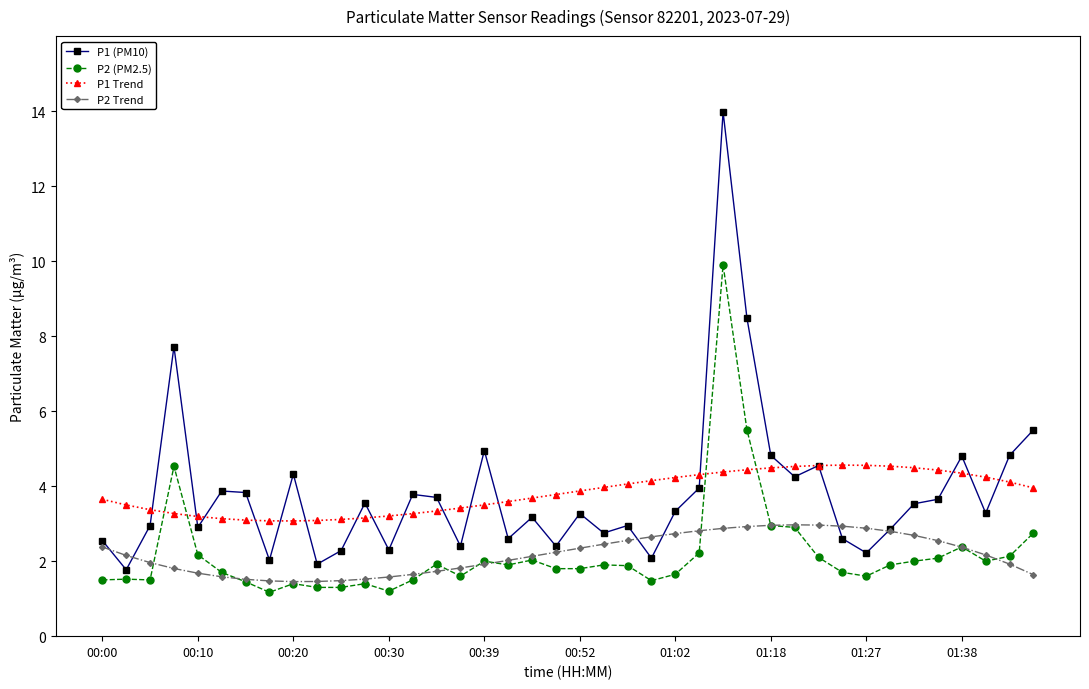

Which series has the largest range (max minus min)?

P1 (PM10)